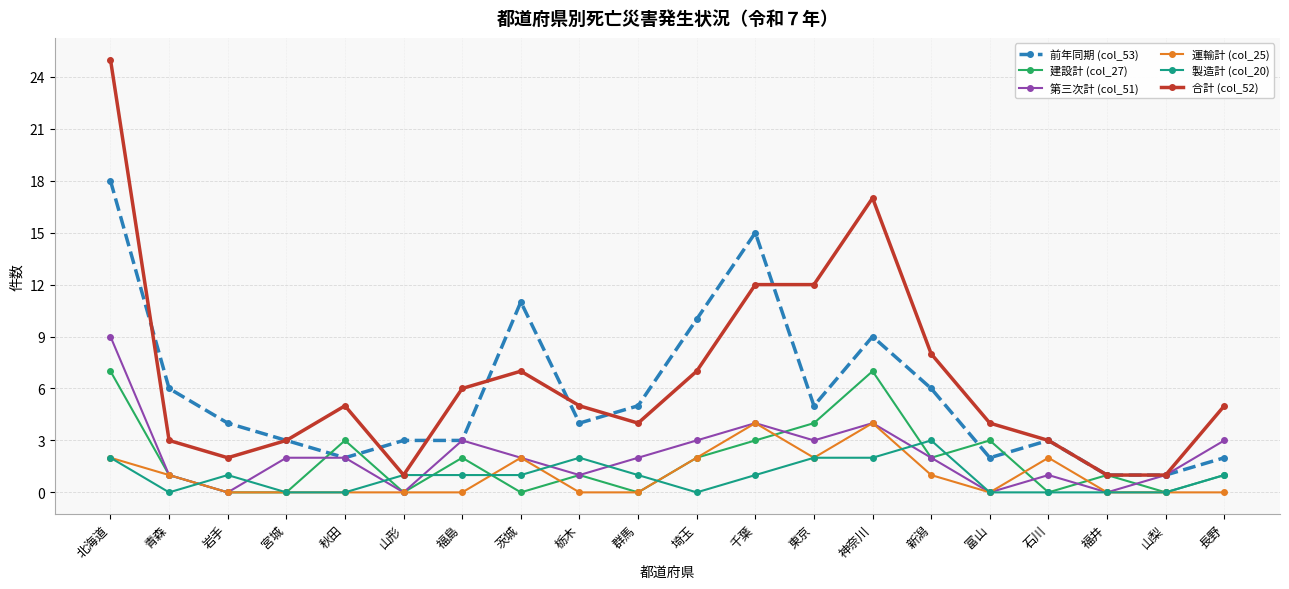

Is it true that 合計 (col_52) equals 11 at 茨城?

False